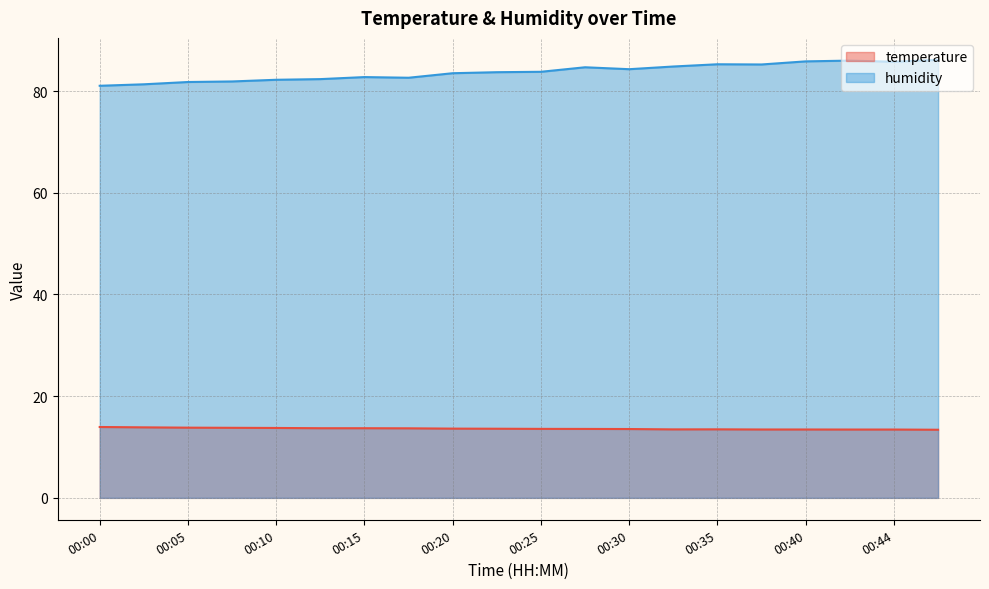

Is the value of humidity at 00:42 greater than the value of temperature at 00:08?

Yes